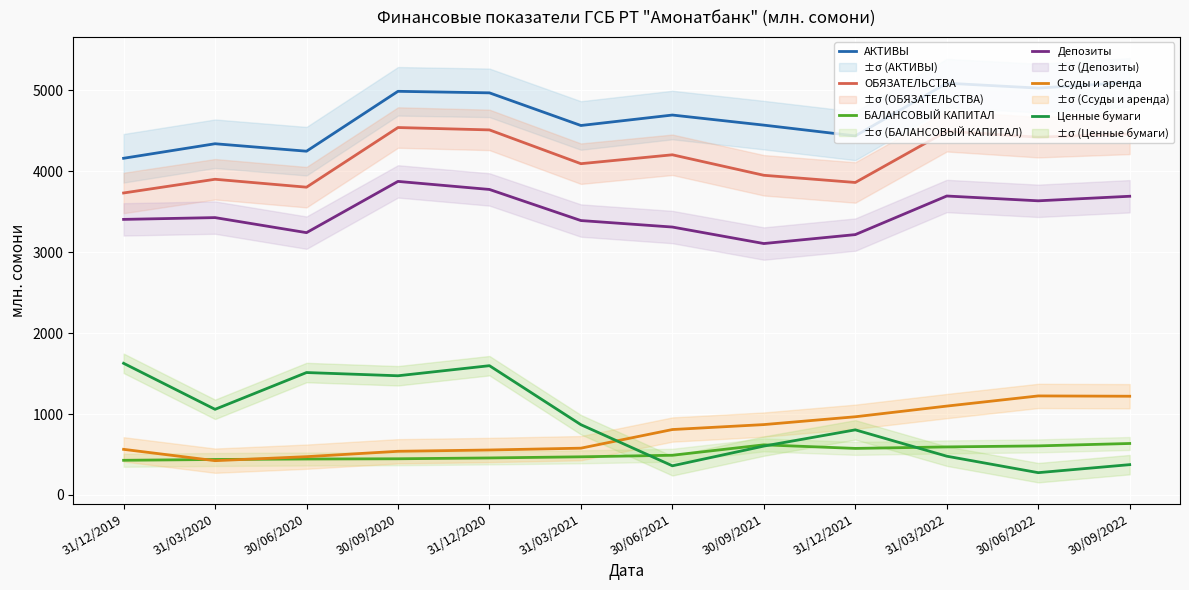

Where does the ОБЯЗАТЕЛЬСТВА series first go above 4204?

30/09/2020